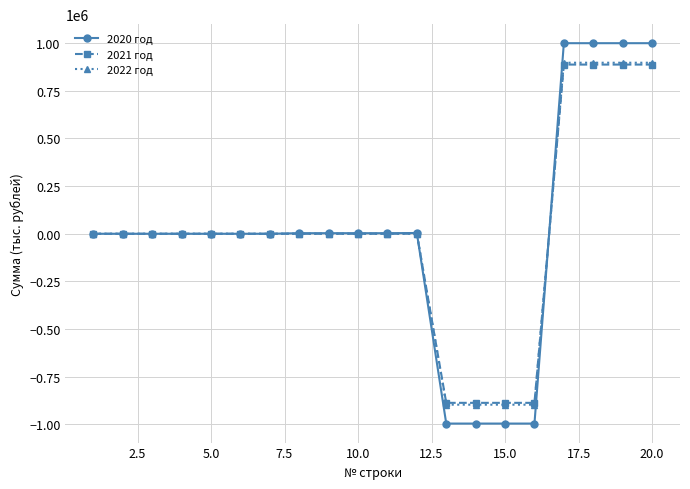

Which series has the largest range (max minus min)?

2020 год